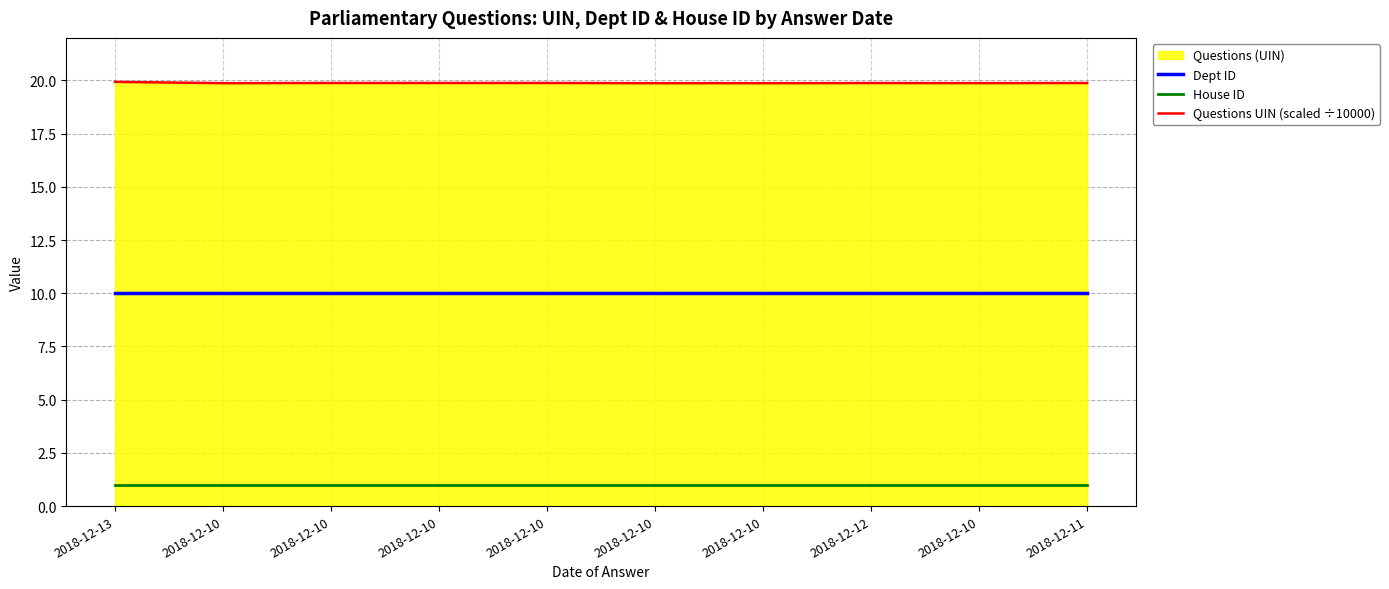

What is the minimum value shown in the chart?

1.0